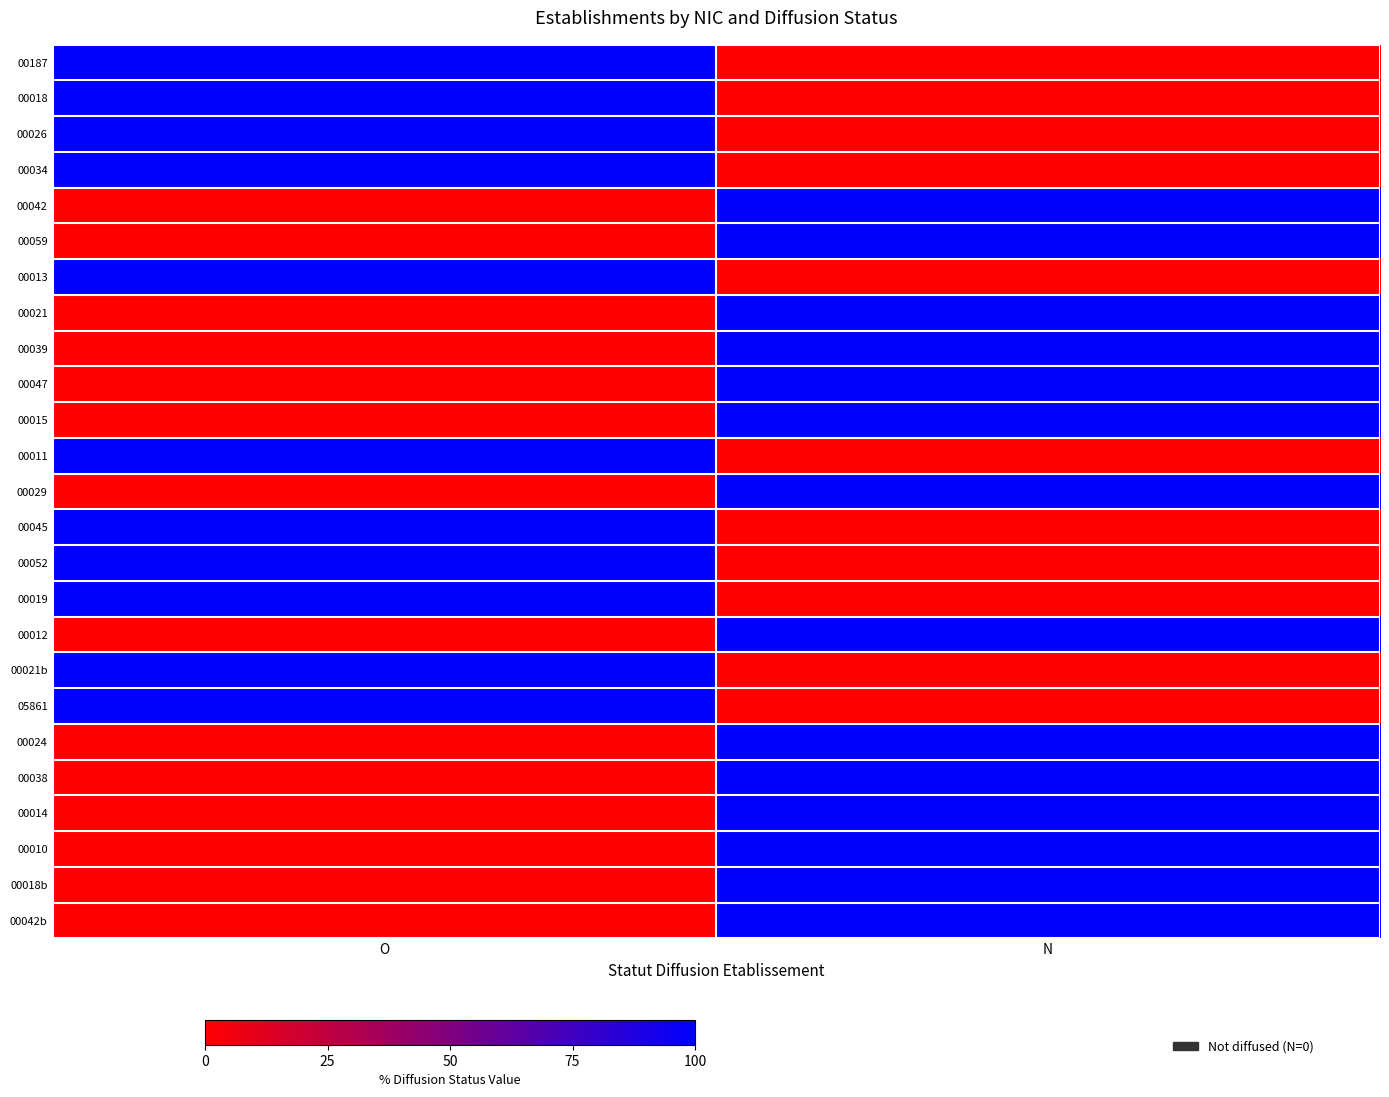

Which has a higher value, O or N?

O